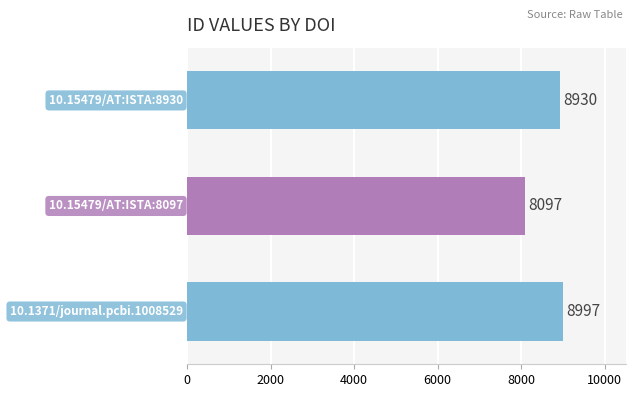

Reading bottom to top, what are all the values shown in this chart?

8997	8097	8930